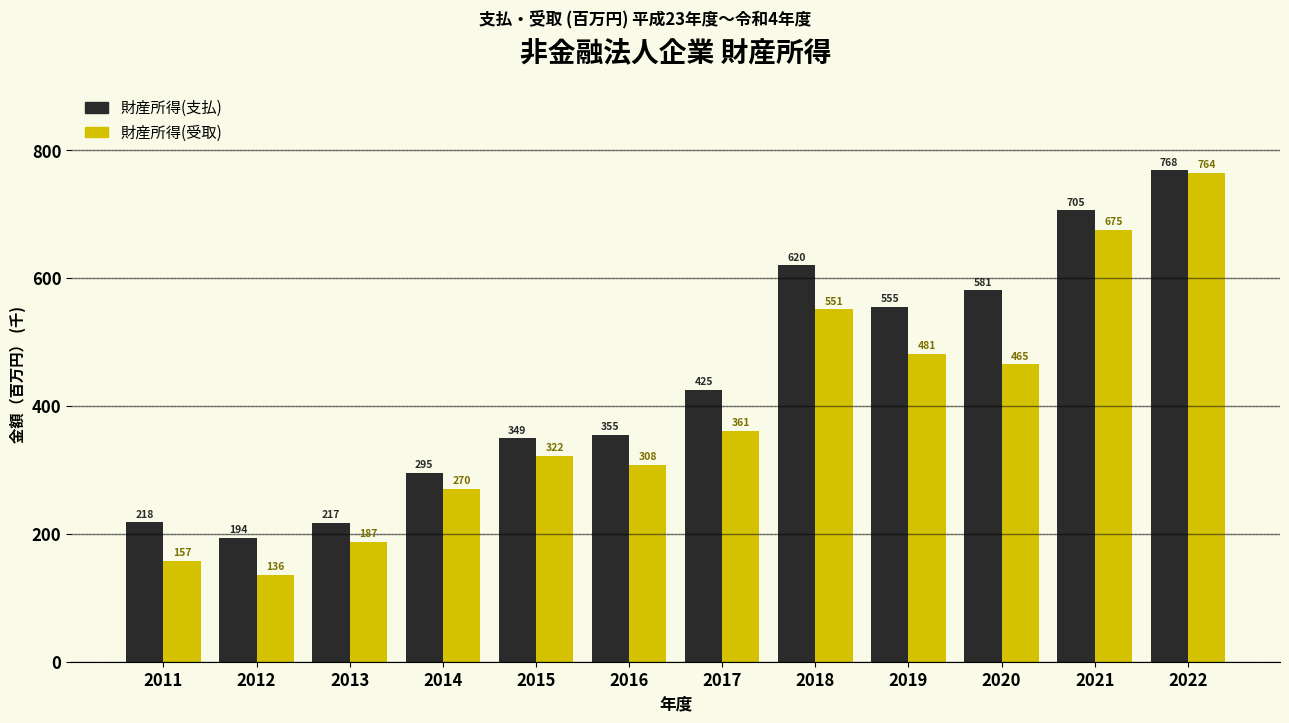

Are the bars grouped side by side (vs. stacked)?

Yes